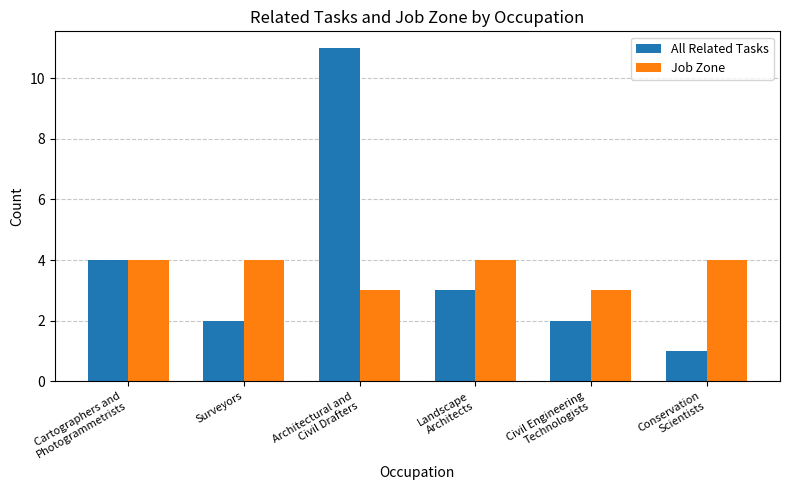

What is the highest value of the All Related Tasks series?

11